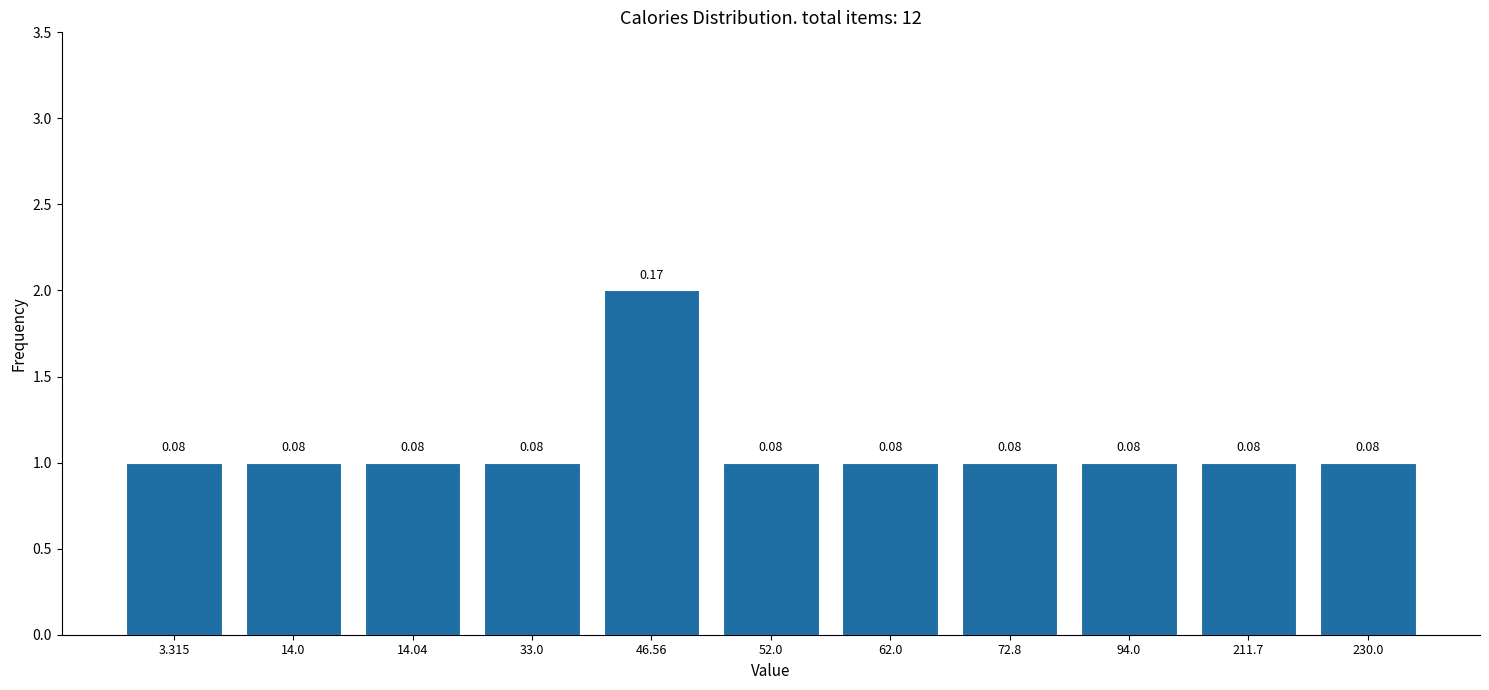

How many bars are there in total?

11